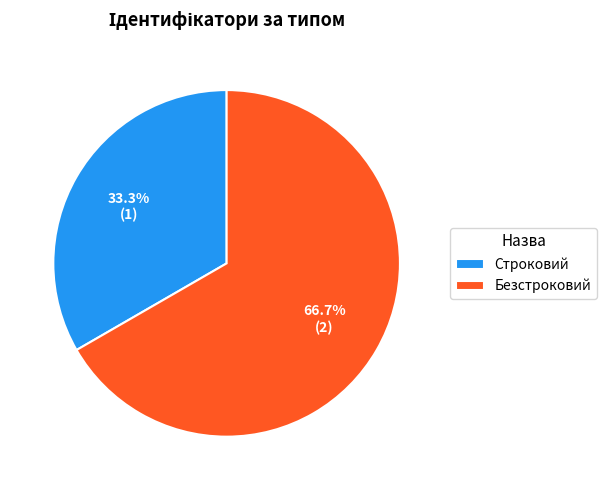

True or false: Строковий accounts for 20% of the total.

False